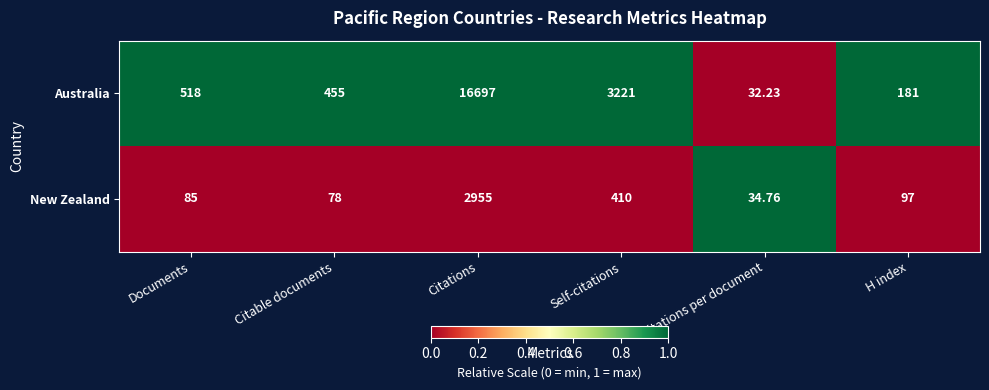

At which label does New Zealand first exceed 97?

Citations